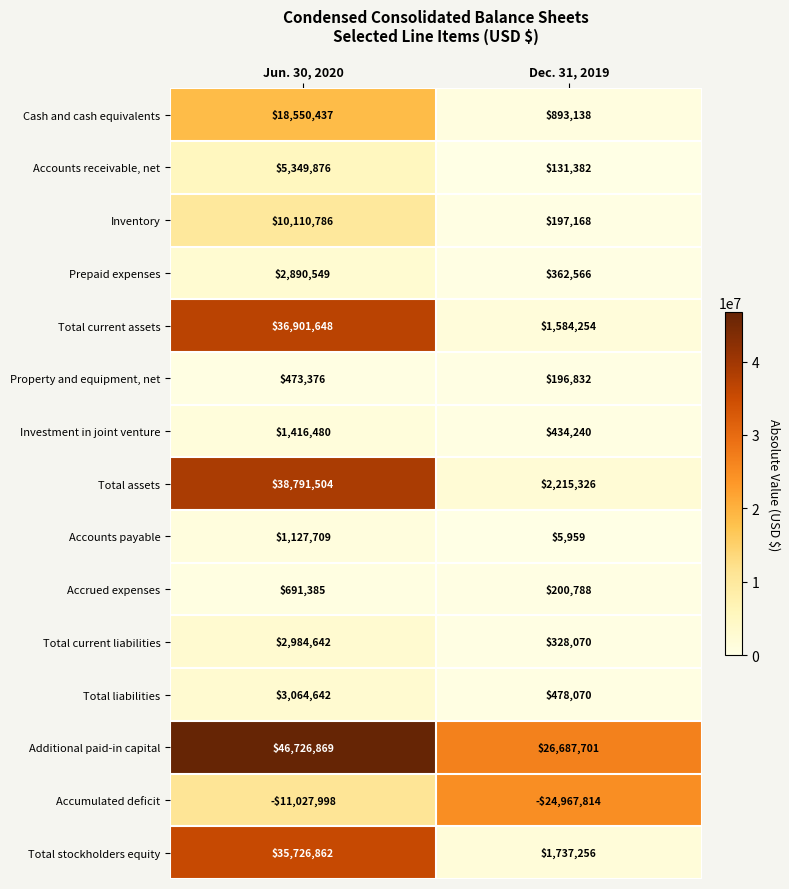

What is the difference between the Total current liabilities values at Dec. 31, 2019 and Jun. 30, 2020?

2656572